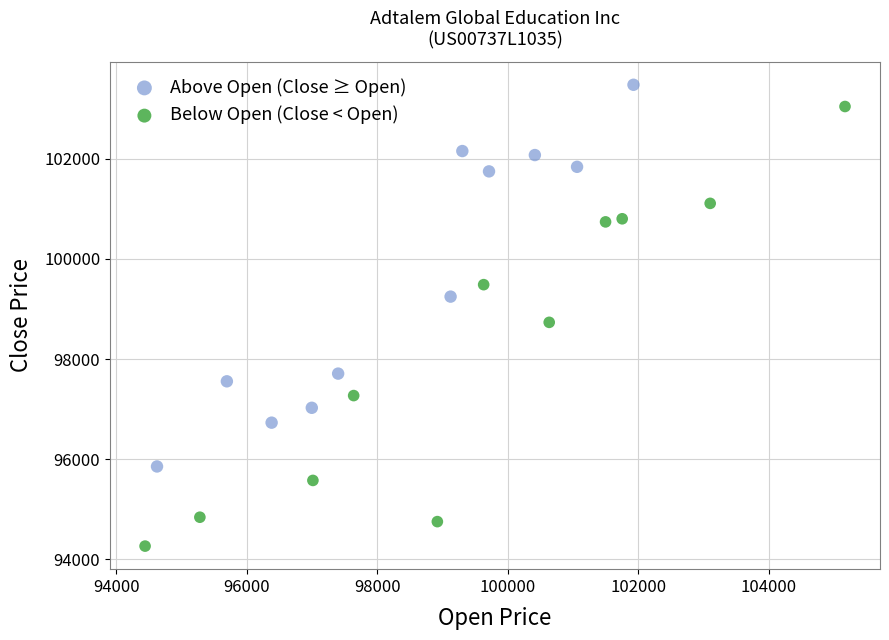

Which series has the widest spread of Y values?

Below Open (Close < Open)